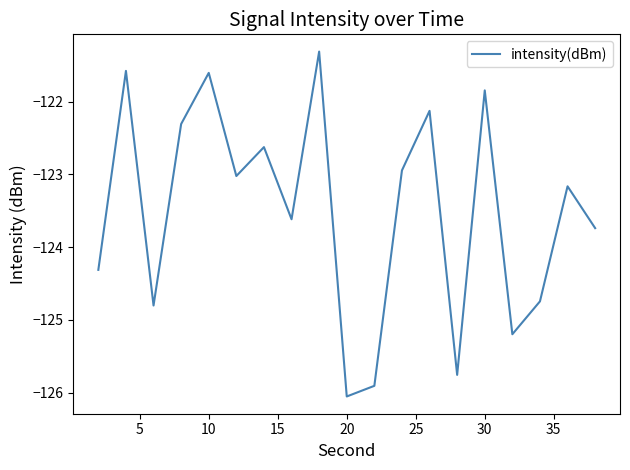

What is the difference between the maximum and second lowest values?

4.6